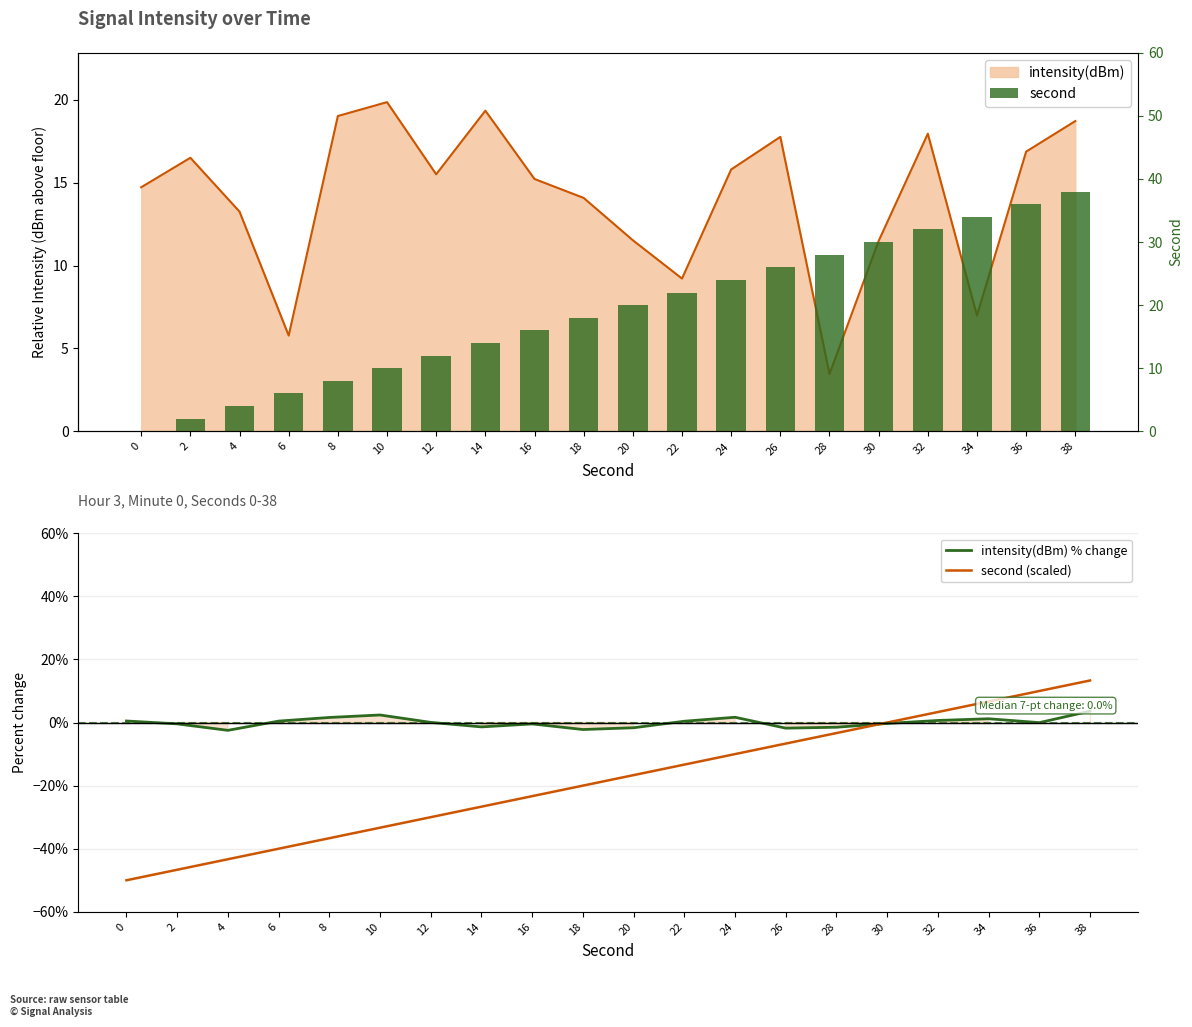

Which category has the lowest value in the intensity(dBm) % change series?

4